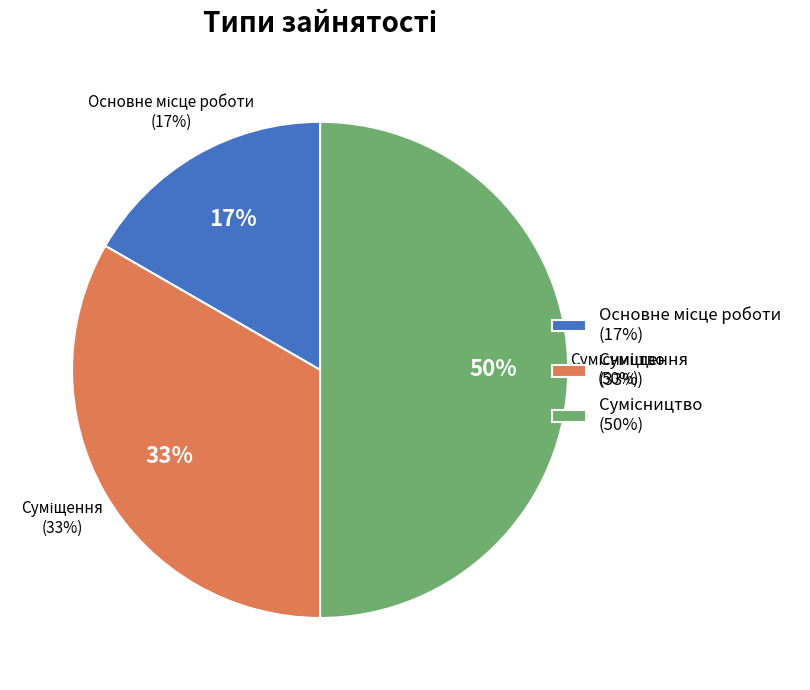

Which category has the biggest portion of the pie?

Сумісництво